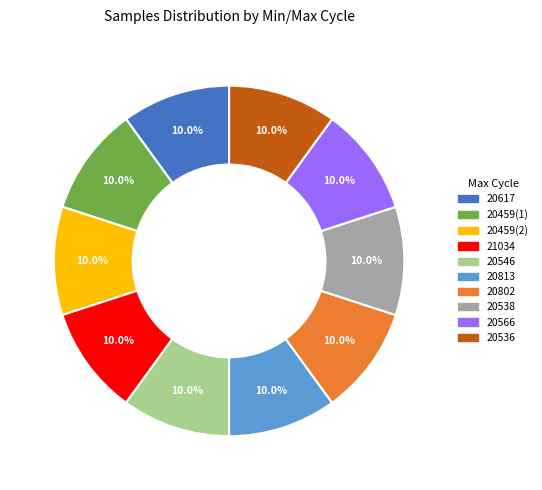

How many segments does this pie chart have?

10